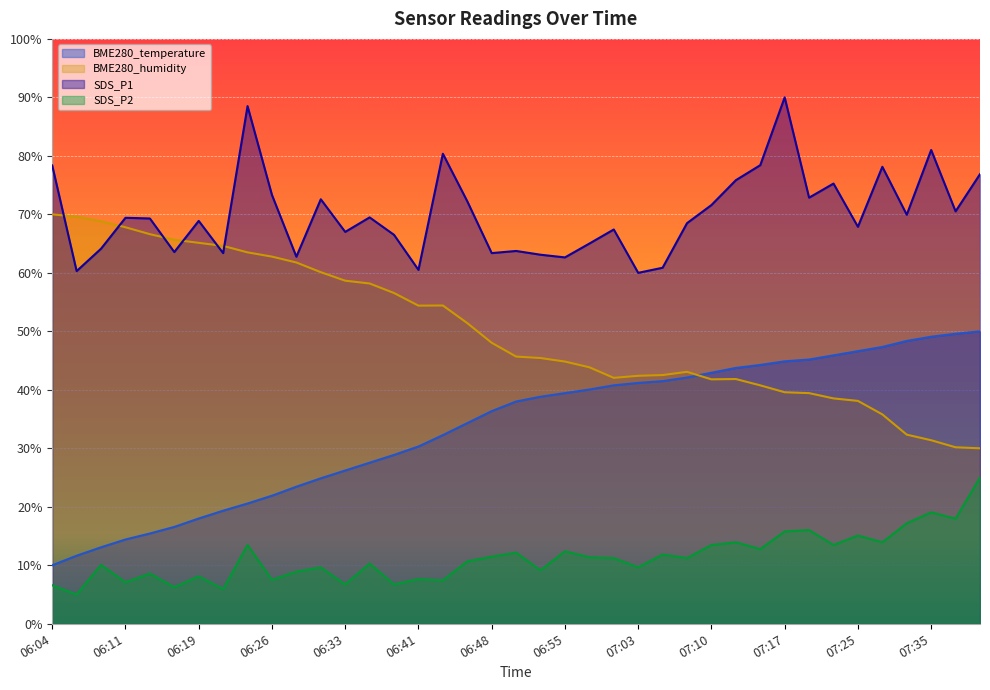

True or false: SDS_P2 and BME280_temperature cross at least once.

False